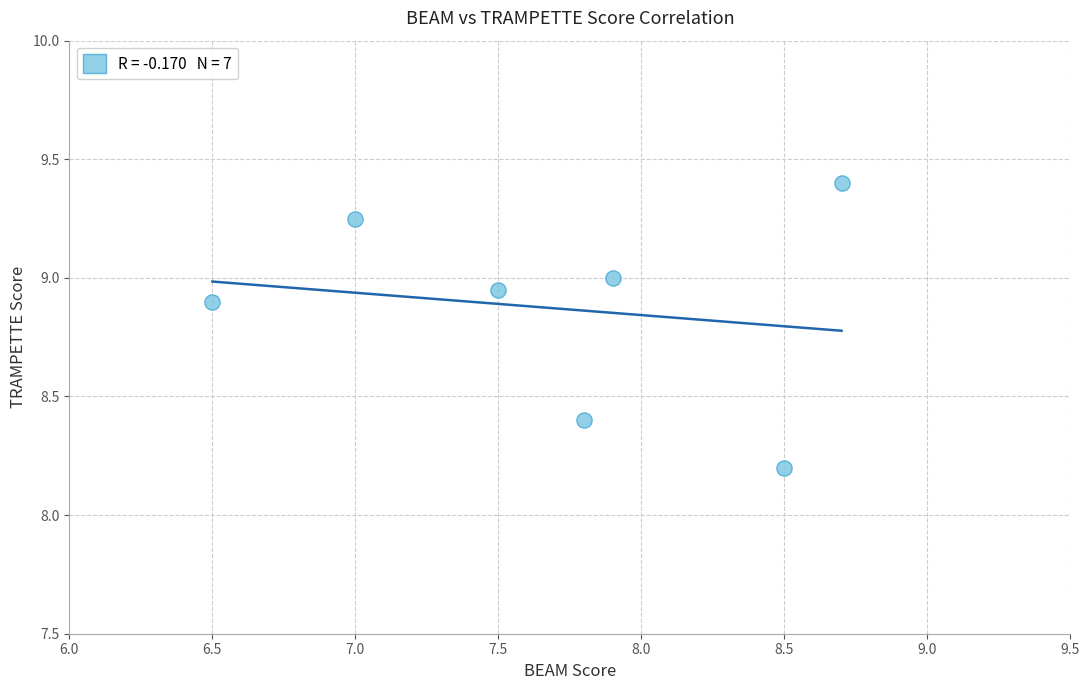

What is the range of X values (max minus min)?

2.2